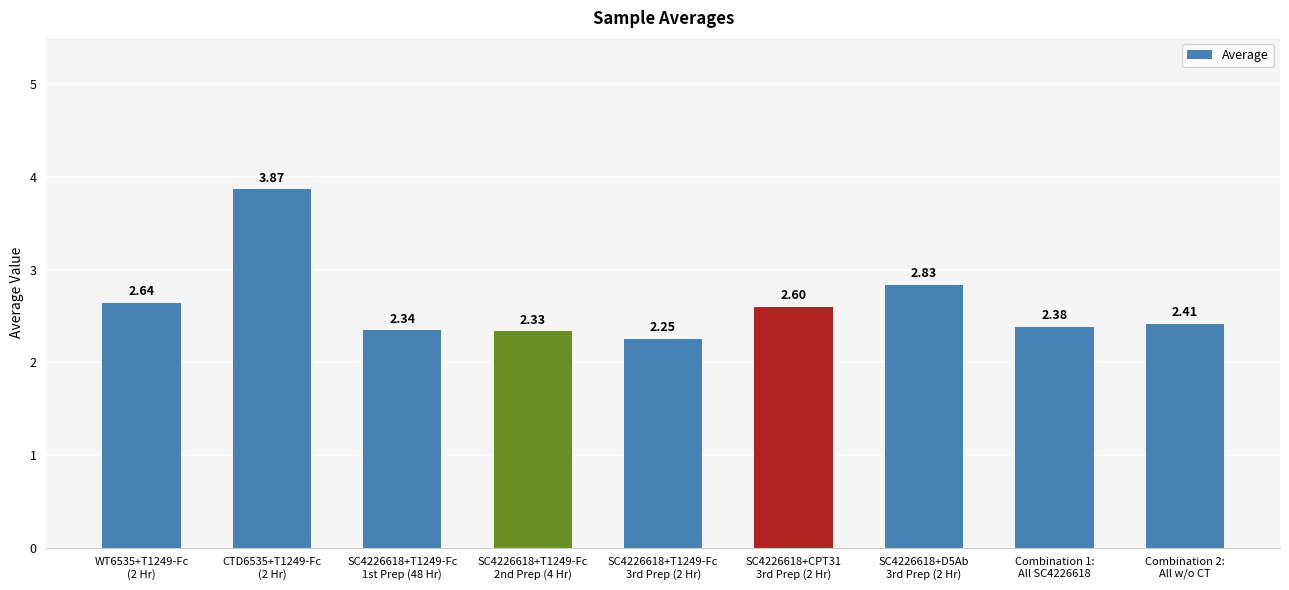

Rank the categories by value from lowest to highest.

SC4226618+T1249-Fc
3rd Prep (2 Hr), SC4226618+T1249-Fc
2nd Prep (4 Hr), SC4226618+T1249-Fc
1st Prep (48 Hr), Combination 1:
All SC4226618, Combination 2:
All w/o CT, SC4226618+CPT31
3rd Prep (2 Hr), WT6535+T1249-Fc
(2 Hr), SC4226618+D5Ab
3rd Prep (2 Hr), CTD6535+T1249-Fc
(2 Hr)